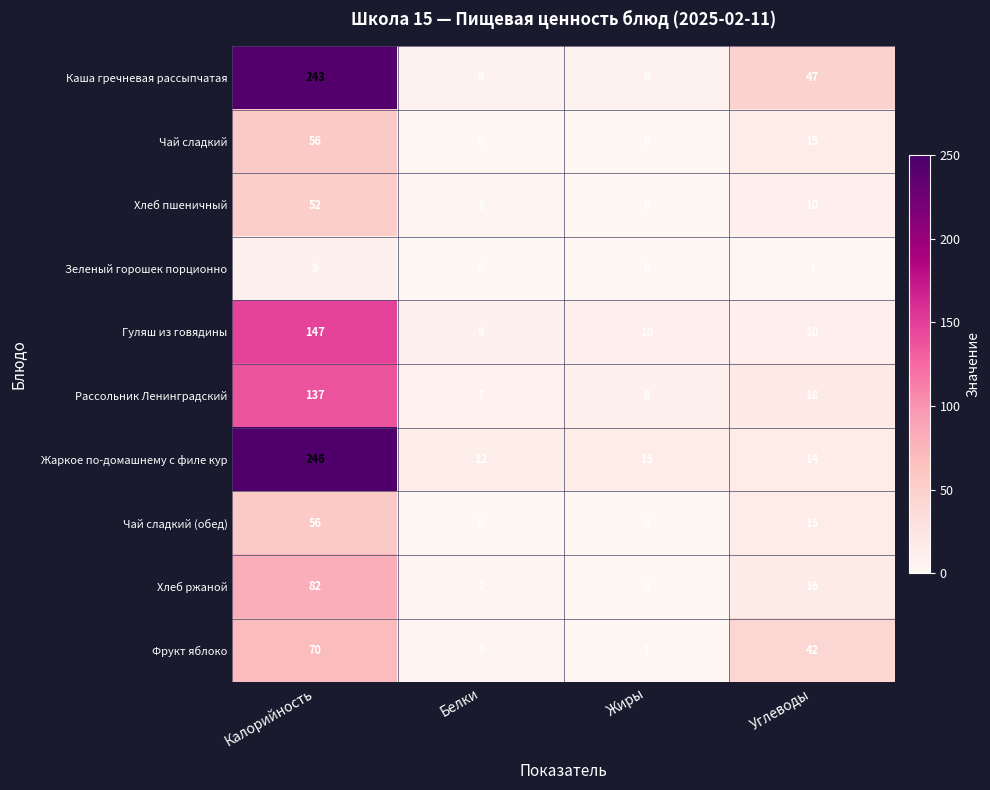

How many categories are shown in the chart?

4